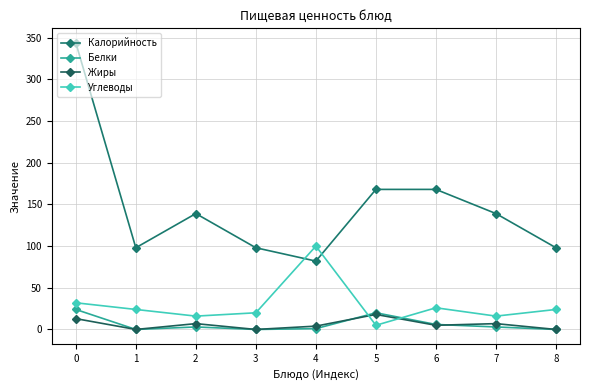

What are all the series names shown in the legend?

Калорийность, Белки, Жиры, Углеводы